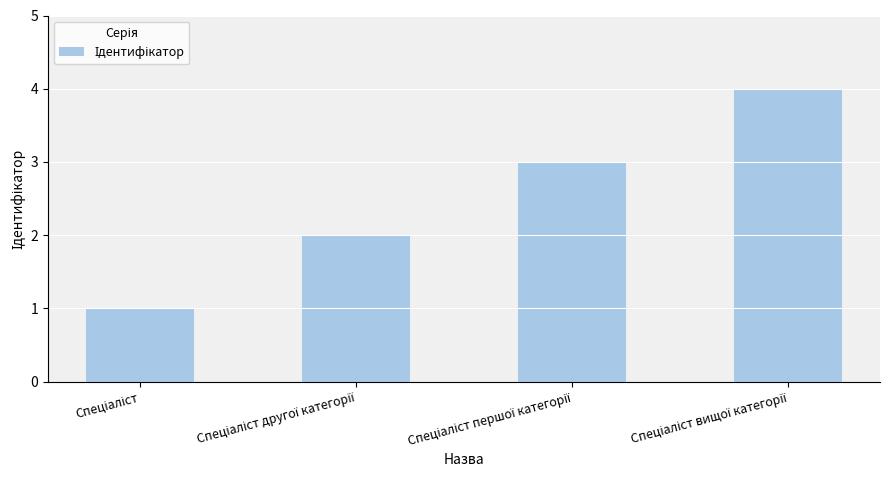

What is the greatest value displayed?

4